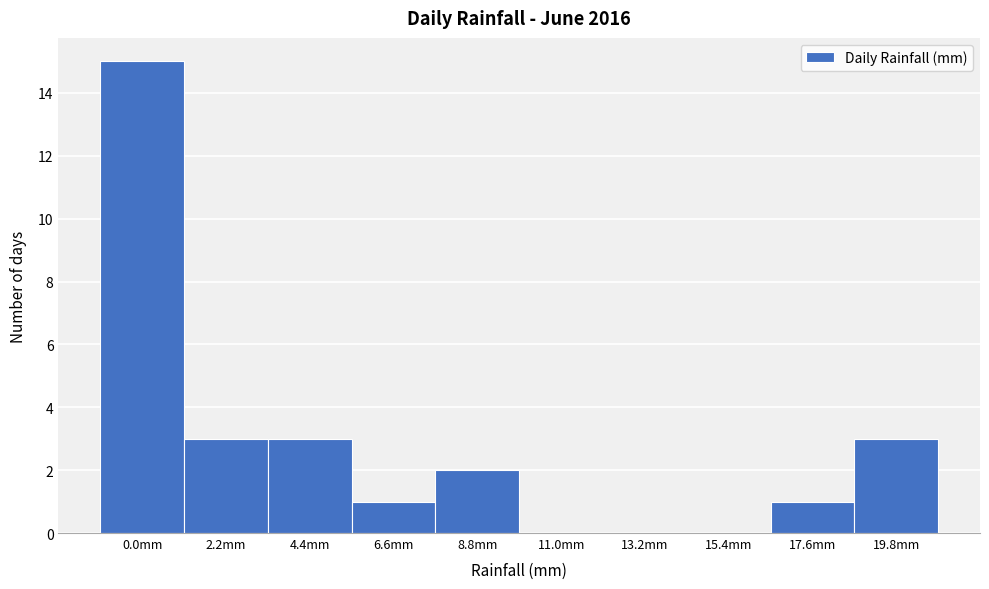

Reading left to right, transcribe all the data shown in this chart.

0.0mm=15	2.2mm=3	4.4mm=3	6.6mm=1	8.8mm=2	11.0mm=0	13.2mm=0	15.4mm=0	17.6mm=1	19.8mm=3